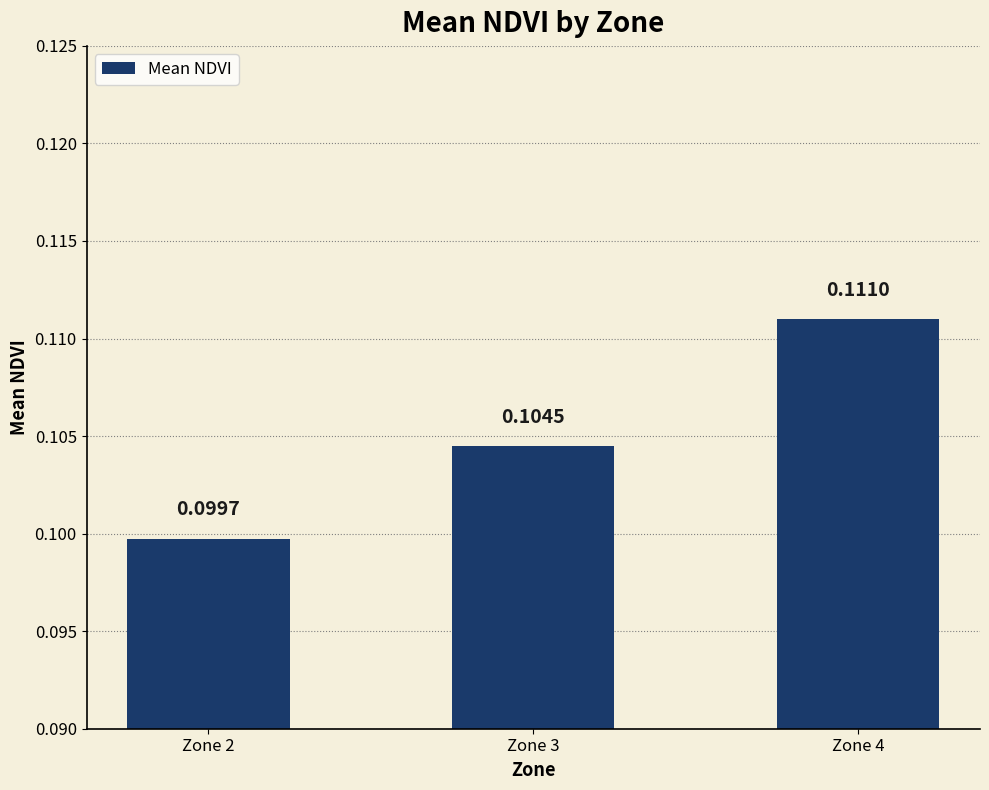

True or false: the data shows 0.0 at Zone 2.

False